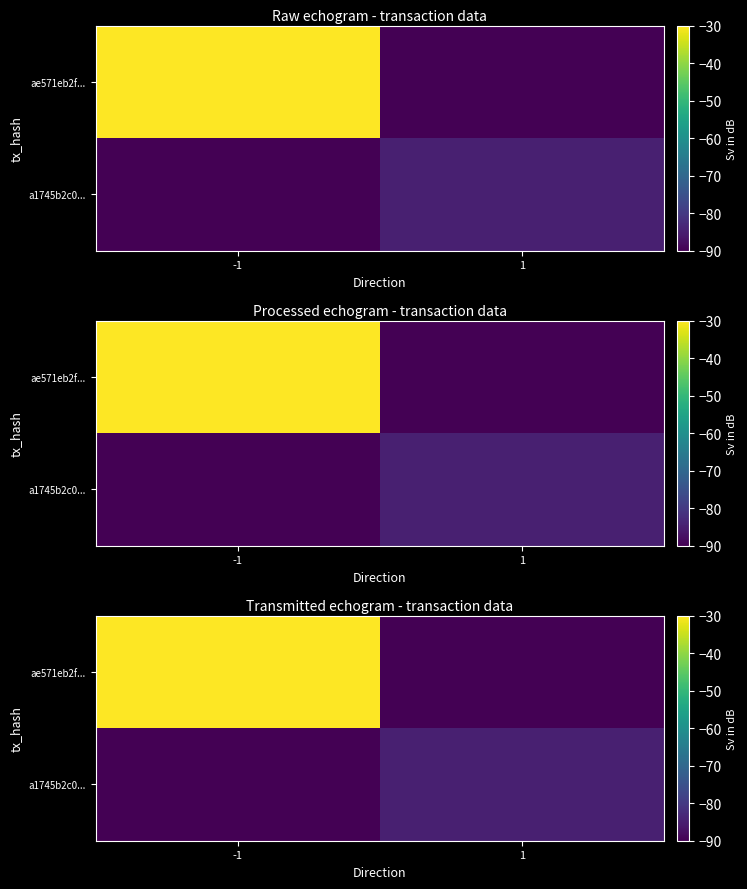

What is the sum of the ae571eb2f... values at -1 and 1?

-120.0